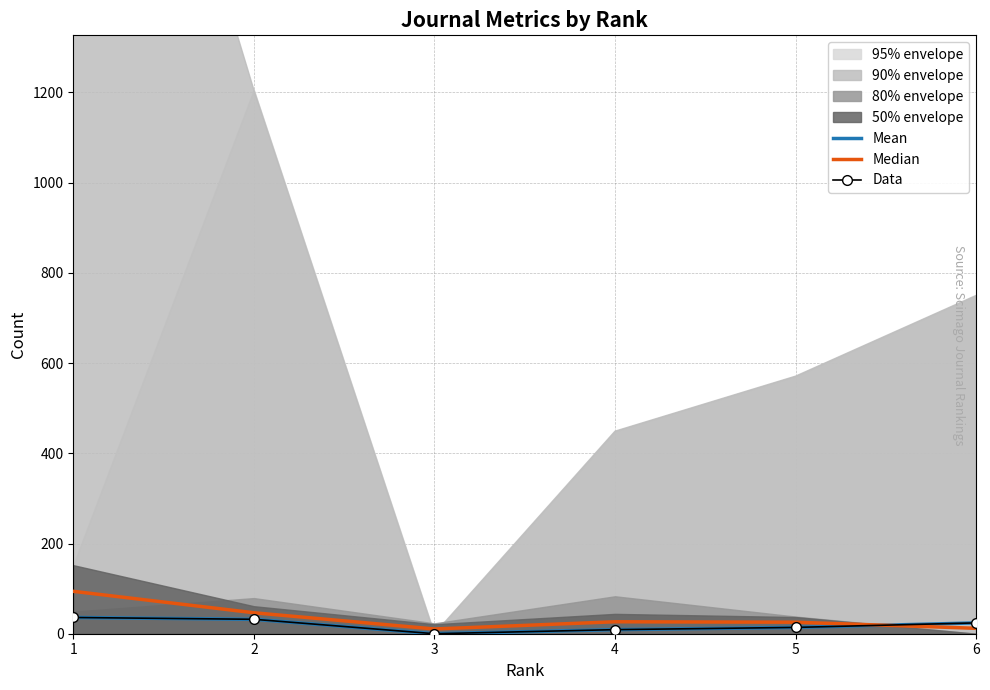

Rank the categories by Data value from highest to lowest.

1, 2, 6, 5, 4, 3